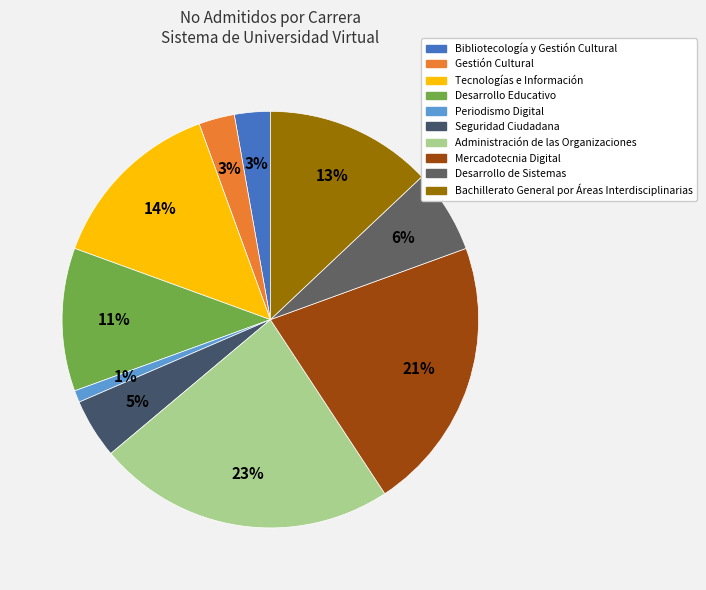

Is there a majority slice in this chart?

No